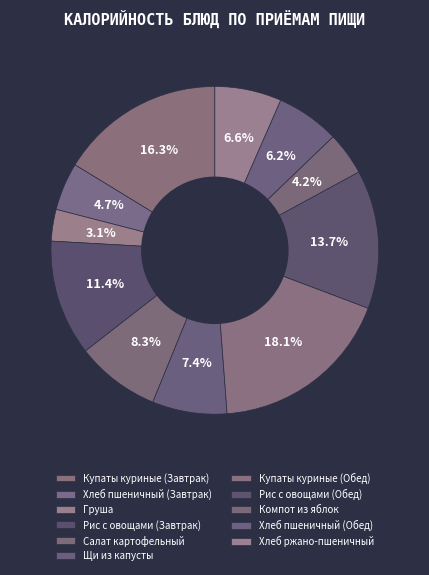

Which category has the biggest portion of the pie?

Купаты куриные (Обед)